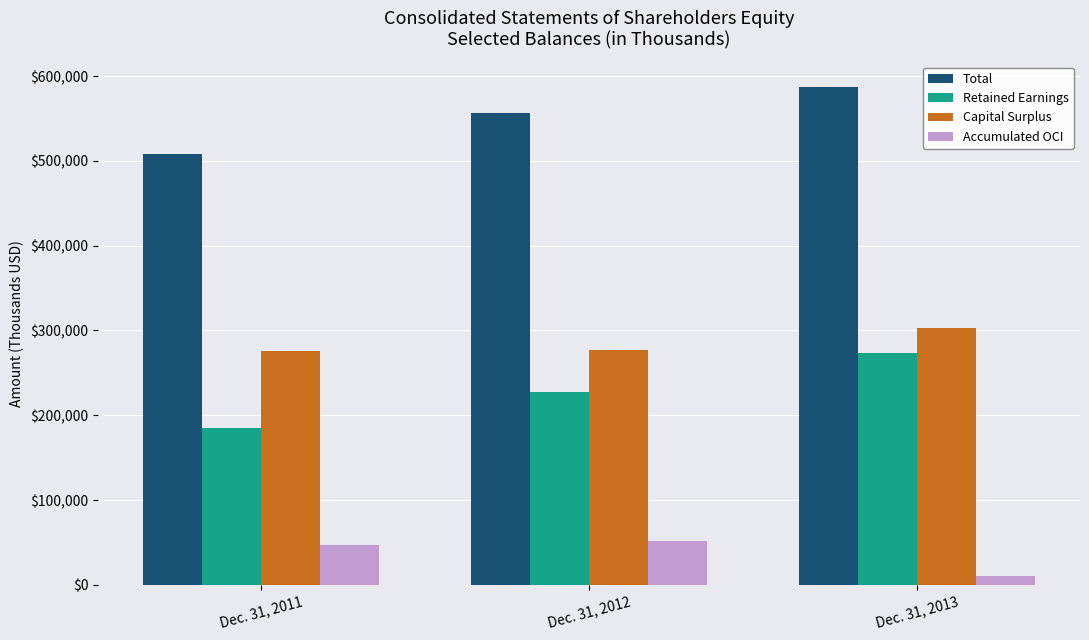

At how many categories does at least one series exceed 413658?

3